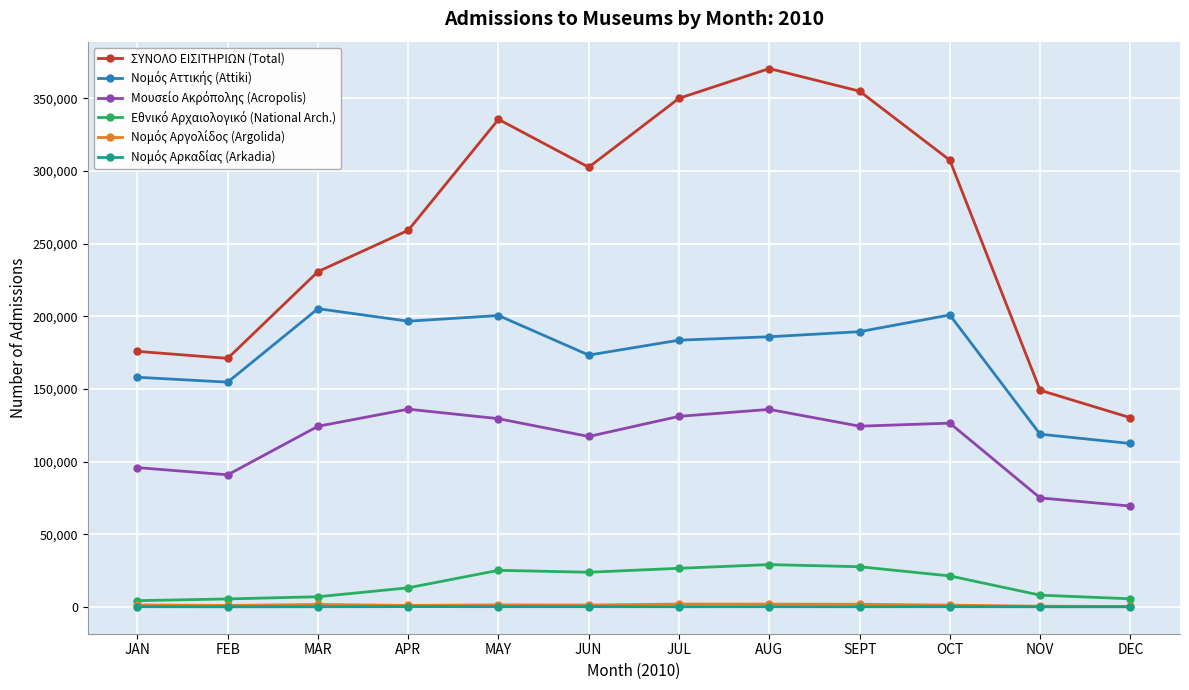

At how many categories does at least one series exceed 221493?

8